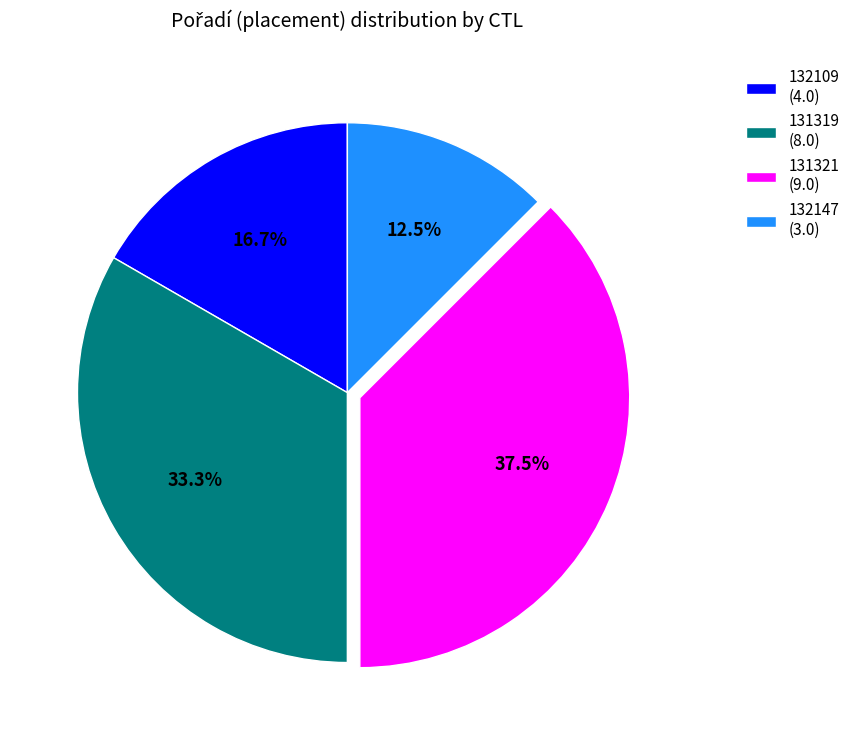

Between 131319 (8.0) and 132147 (3.0), which is larger?

131319 (8.0)